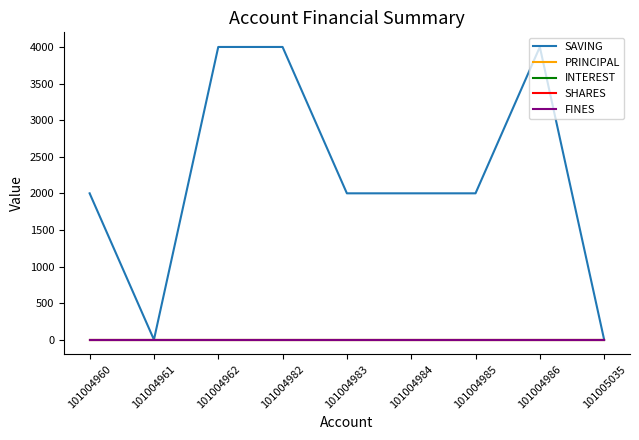

Reading left to right, transcribe all the data shown in this chart.

SAVING: 2000	0	4000	4000	2000	2000	2000	4000	0
PRINCIPAL: 0	0	0	0	0	0	0	0	0
INTEREST: 0	0	0	0	0	0	0	0	0
SHARES: 0	0	0	0	0	0	0	0	0
FINES: 0	0	0	0	0	0	0	0	0